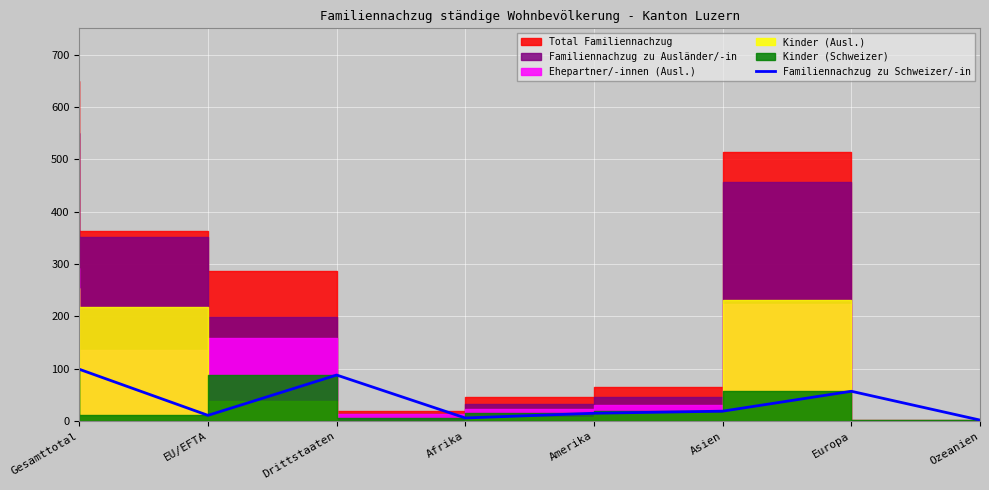

What value does the data have at Drittstaaten?

88